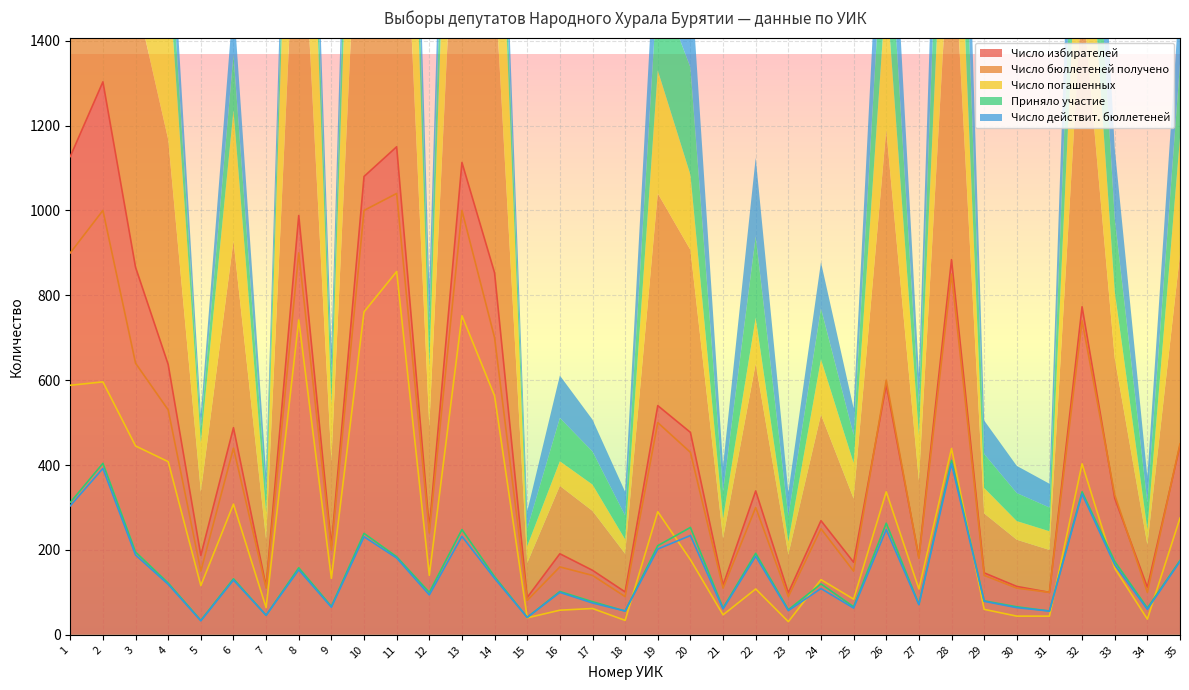

Reading left to right, transcribe all the data shown in this chart.

Число избирателей: 1127	1303	866	637	187	488	114	988	210	1080	1150	251	1113	853	88	191	152	101	540	477	117	339	99	269	171	589	183	884	146	114	100	773	322	112	446
Число бюллетеней получено: 900	1000	640	530	150	440	110	900	200	1000	1040	240	1000	700	81	160	140	90	500	430	110	300	90	250	150	600	180	850	140	110	100	740	330	100	450
Число погашенных: 588	596	445	408	116	308	64	742	133	761	856	140	752	563	40	58	62	34	290	177	47	108	31	130	84	337	108	439	60	44	44	403	157	37	275
Приняло участие: 312	404	195	122	34	132	46	158	67	239	184	100	248	137	41	102	78	56	210	253	63	192	59	120	66	263	72	411	80	66	56	337	173	63	175
Число действит. бюллетеней: 304	392	188	119	33	129	46	153	65	231	181	94	232	133	41	100	75	56	202	234	61	185	57	109	63	248	71	403	79	64	56	332	165	60	173